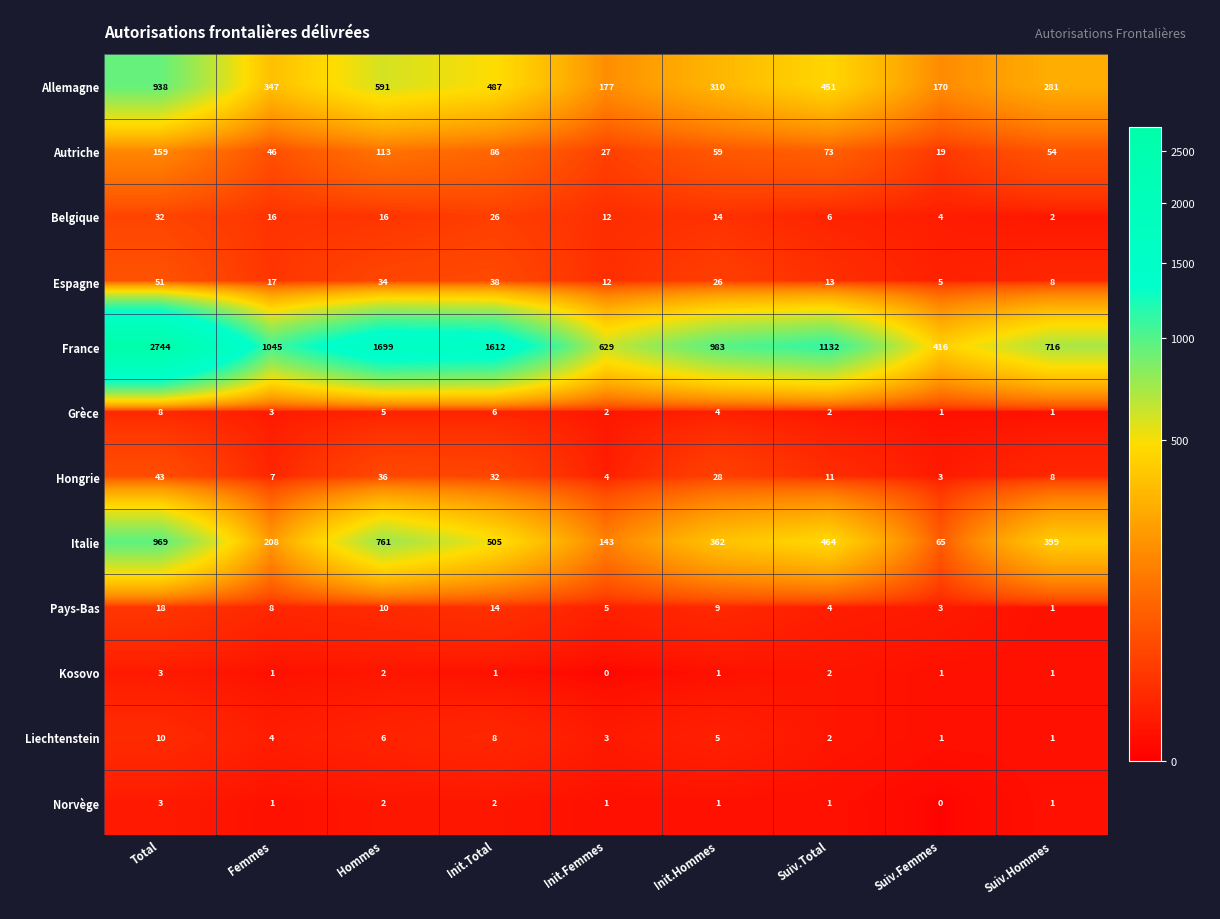

Where does the Kosovo series first go above 1?

Total